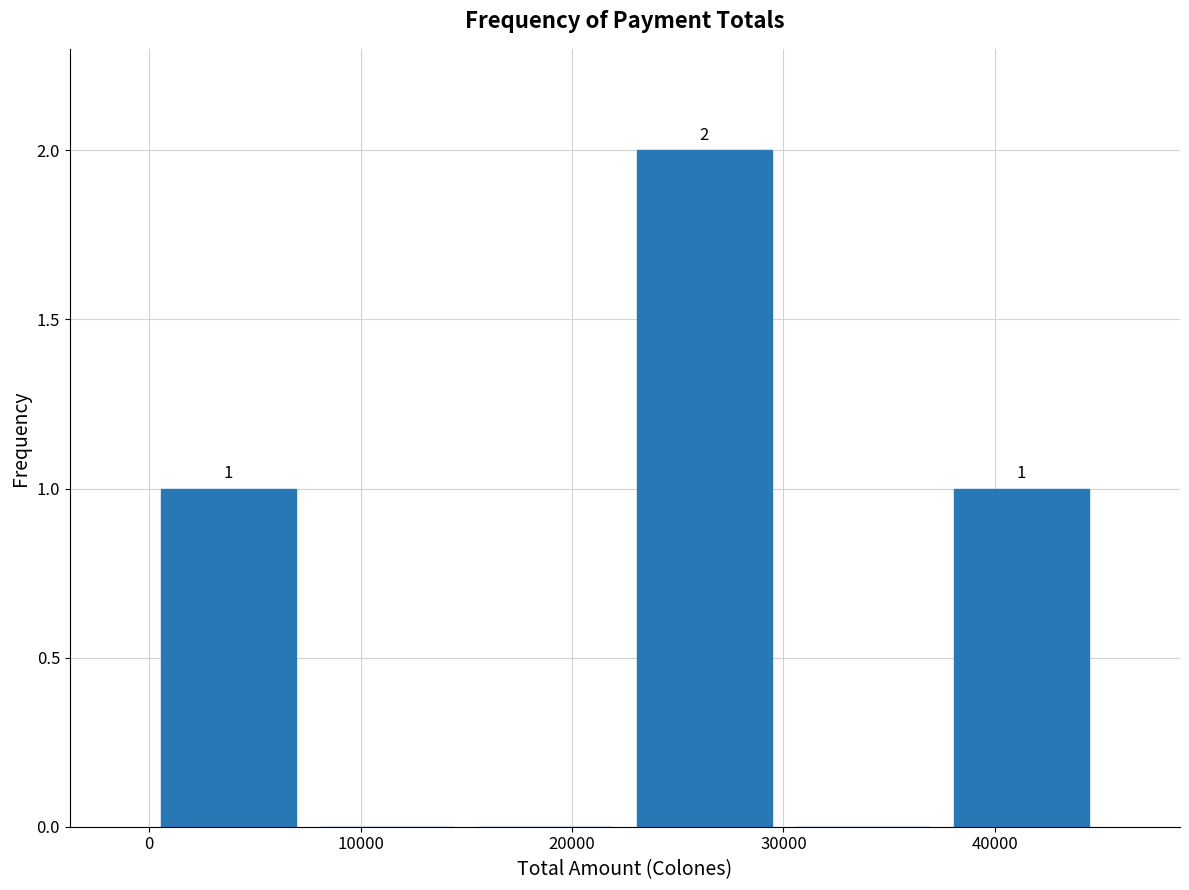

Over which range of the x-axis is the bar tallest?

22500 to 30000